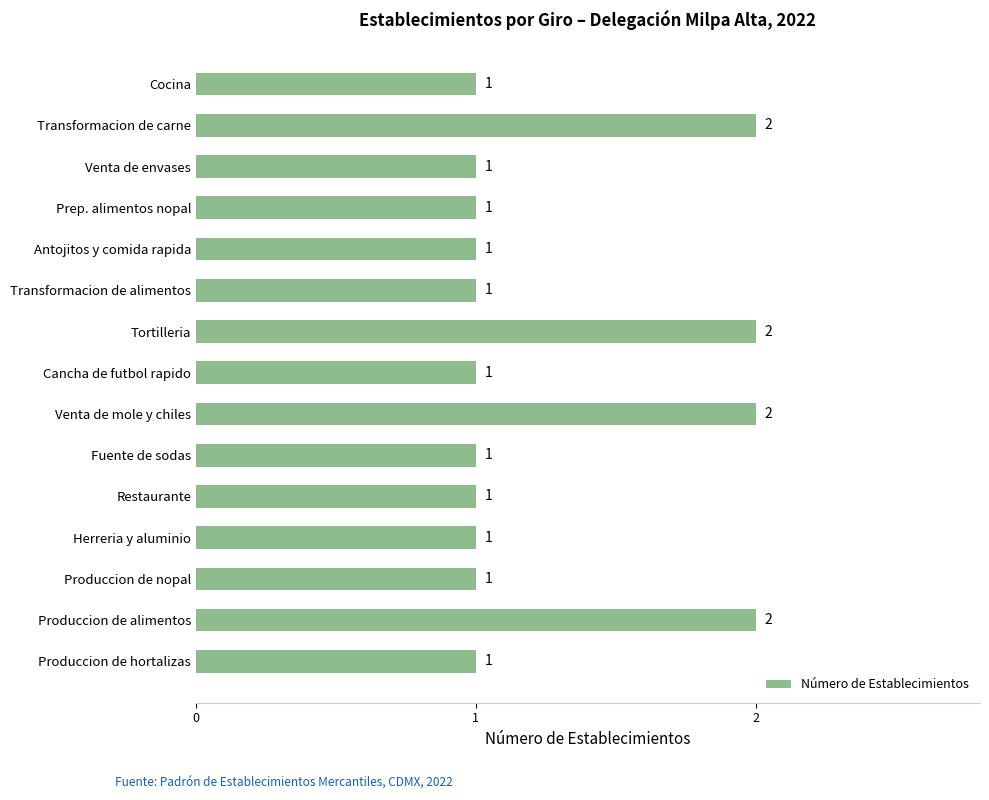

True or false: the data shows 1 at Prep. alimentos nopal.

True